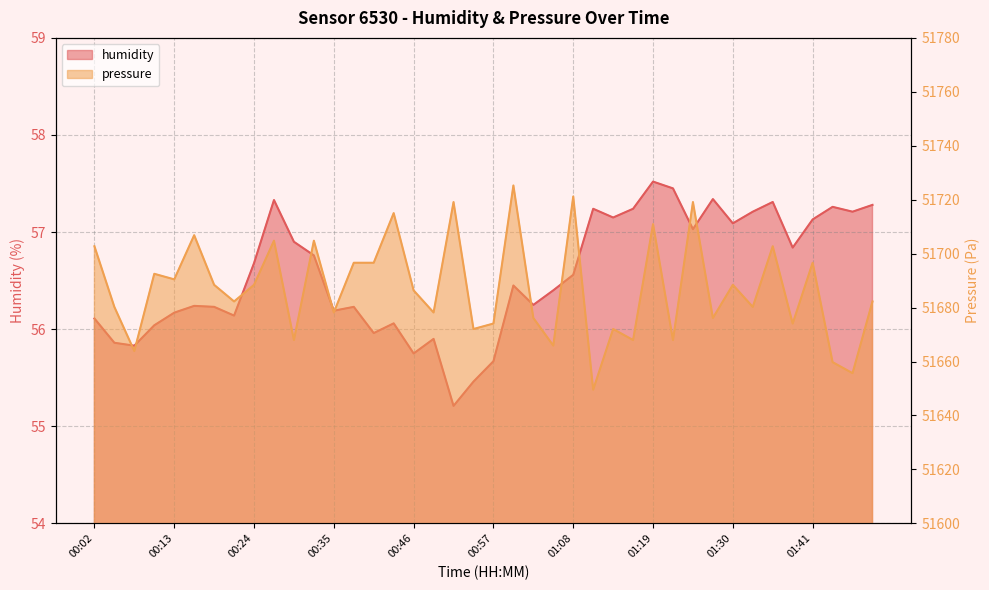

Where is pressure nearest to the value 51687?

00:46